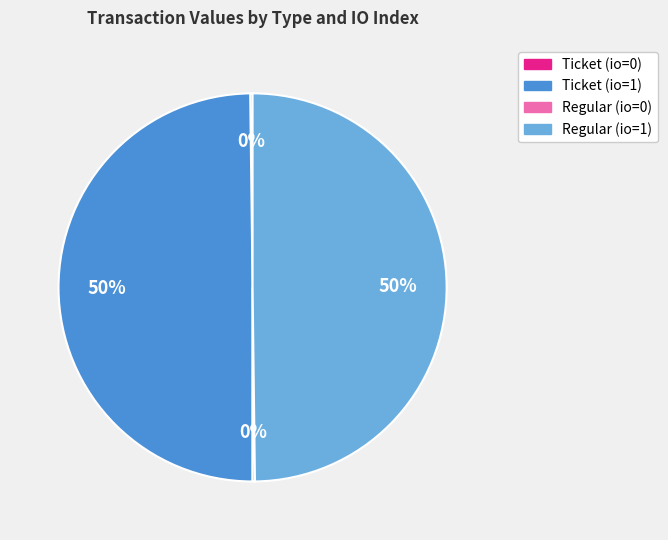

To the nearest percent, what is the combined percentage of Regular (io=1) and Ticket (io=1)?

100%